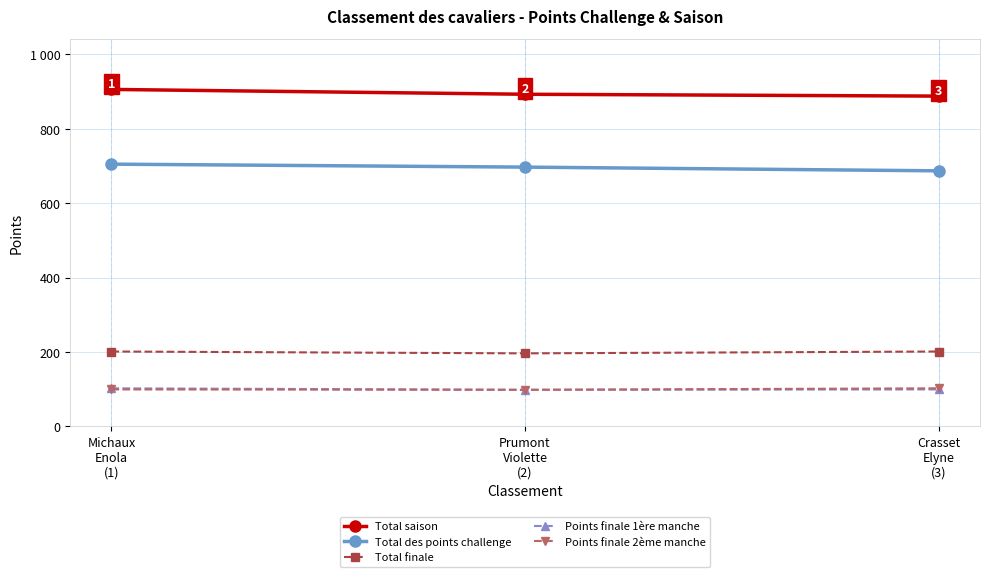

Does the chart have visible grid lines?

Yes